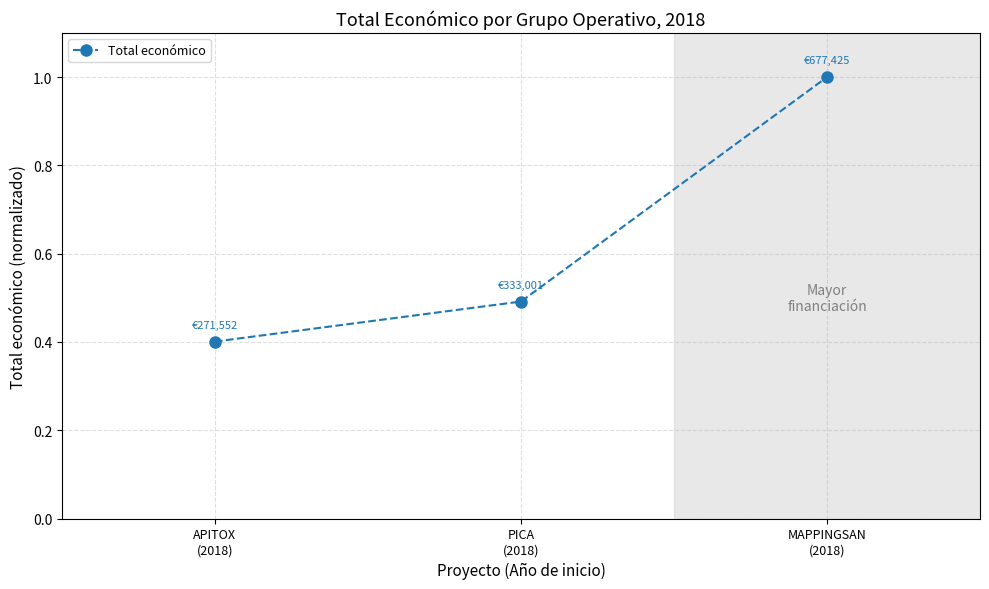

What is the difference between the values at PICA
(2018) and APITOX
(2018)?

0.1